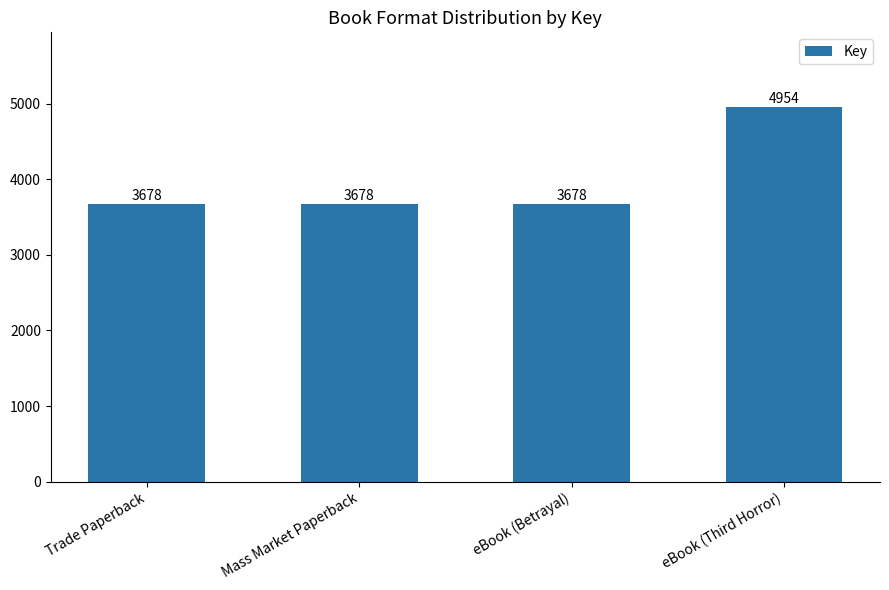

What is the label of the 1st bar from the left?

Trade Paperback